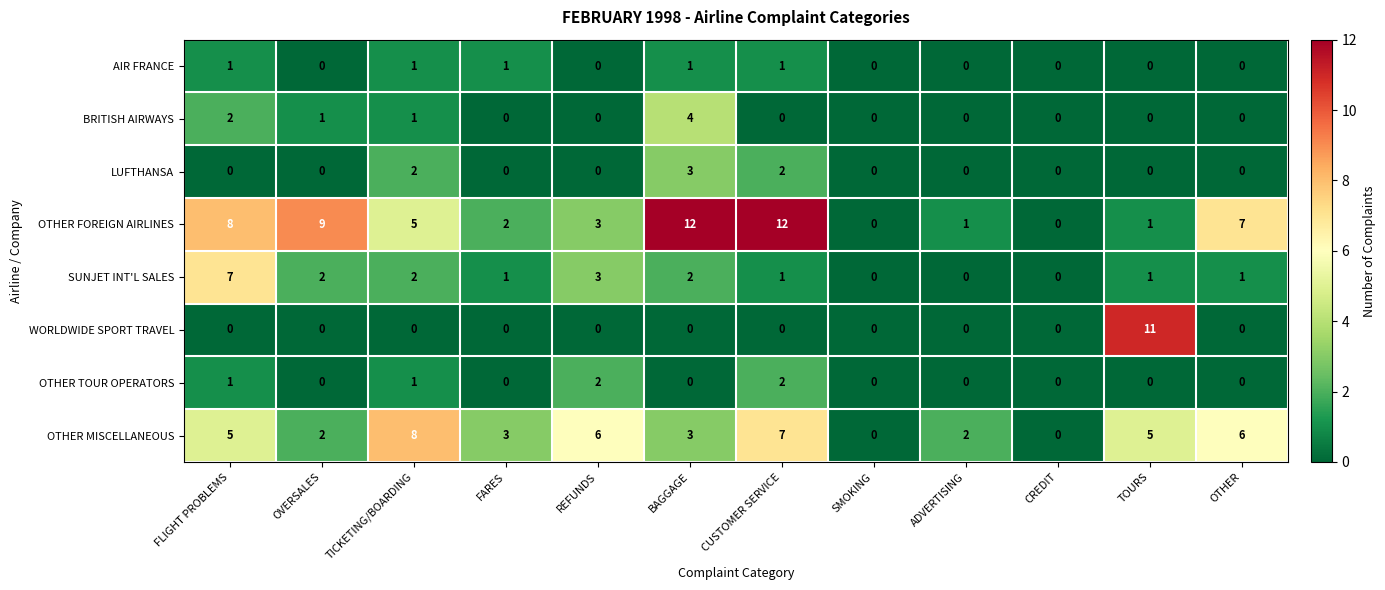

Is it true that BRITISH AIRWAYS equals -2 at TOURS?

False